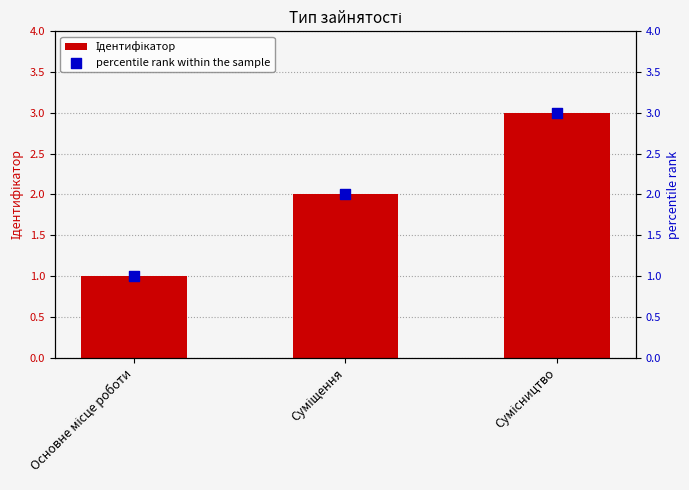

At which category is the sum across all series the highest?

Сумісництво